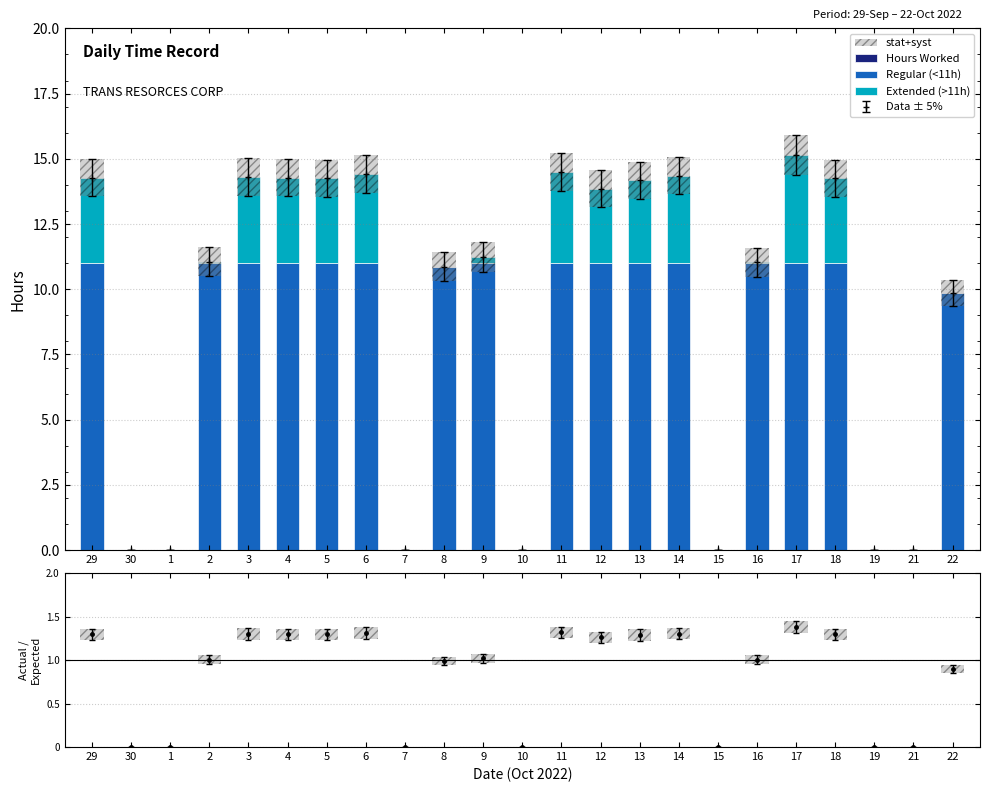

What is the label of the 6th bar from the right?

16